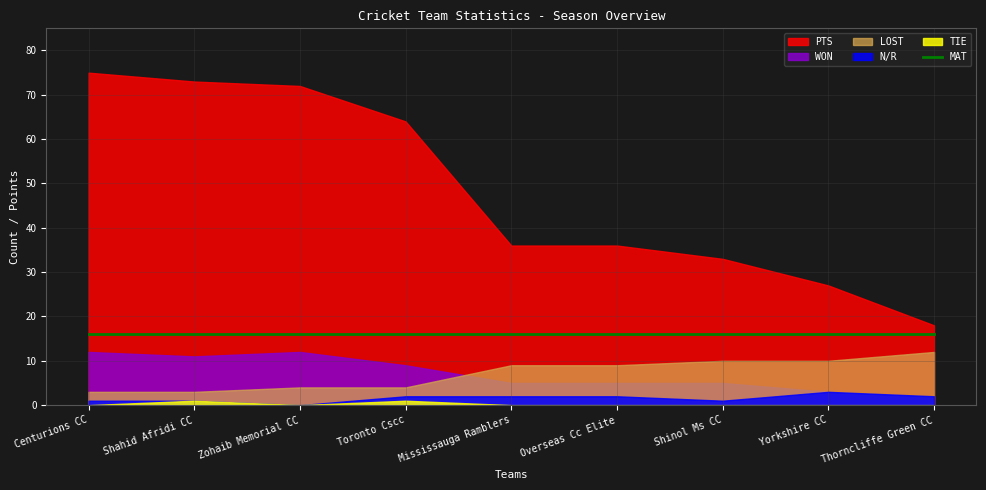

Reading right to left, list all the values displayed in this chart.

PTS: Thorncliffe Green CC=18	Yorkshire CC=27	Shinol Ms CC=33	Overseas Cc Elite=36	Mississauga Ramblers=36	Toronto Cscc=64	Zohaib Memorial CC=72	Shahid Afridi CC=73	Centurions CC=75
WON: Thorncliffe Green CC=2	Yorkshire CC=3	Shinol Ms CC=5	Overseas Cc Elite=5	Mississauga Ramblers=5	Toronto Cscc=9	Zohaib Memorial CC=12	Shahid Afridi CC=11	Centurions CC=12
LOST: Thorncliffe Green CC=12	Yorkshire CC=10	Shinol Ms CC=10	Overseas Cc Elite=9	Mississauga Ramblers=9	Toronto Cscc=4	Zohaib Memorial CC=4	Shahid Afridi CC=3	Centurions CC=3
N/R: Thorncliffe Green CC=2	Yorkshire CC=3	Shinol Ms CC=1	Overseas Cc Elite=2	Mississauga Ramblers=2	Toronto Cscc=2	Zohaib Memorial CC=0	Shahid Afridi CC=1	Centurions CC=1
TIE: Thorncliffe Green CC=0	Yorkshire CC=0	Shinol Ms CC=0	Overseas Cc Elite=0	Mississauga Ramblers=0	Toronto Cscc=1	Zohaib Memorial CC=0	Shahid Afridi CC=1	Centurions CC=0
MAT: Thorncliffe Green CC=16	Yorkshire CC=16	Shinol Ms CC=16	Overseas Cc Elite=16	Mississauga Ramblers=16	Toronto Cscc=16	Zohaib Memorial CC=16	Shahid Afridi CC=16	Centurions CC=16